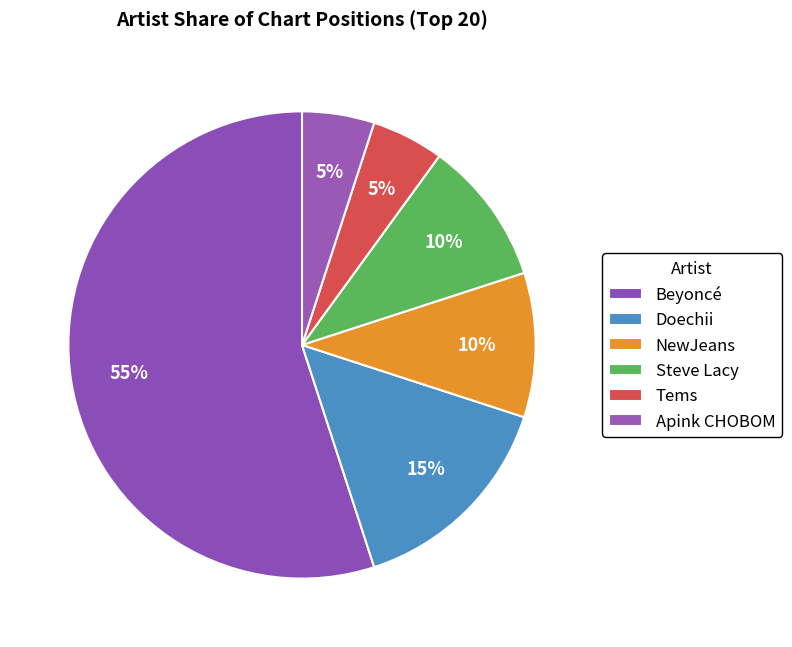

What percentage is the NewJeans slice, to the nearest percent?

10%